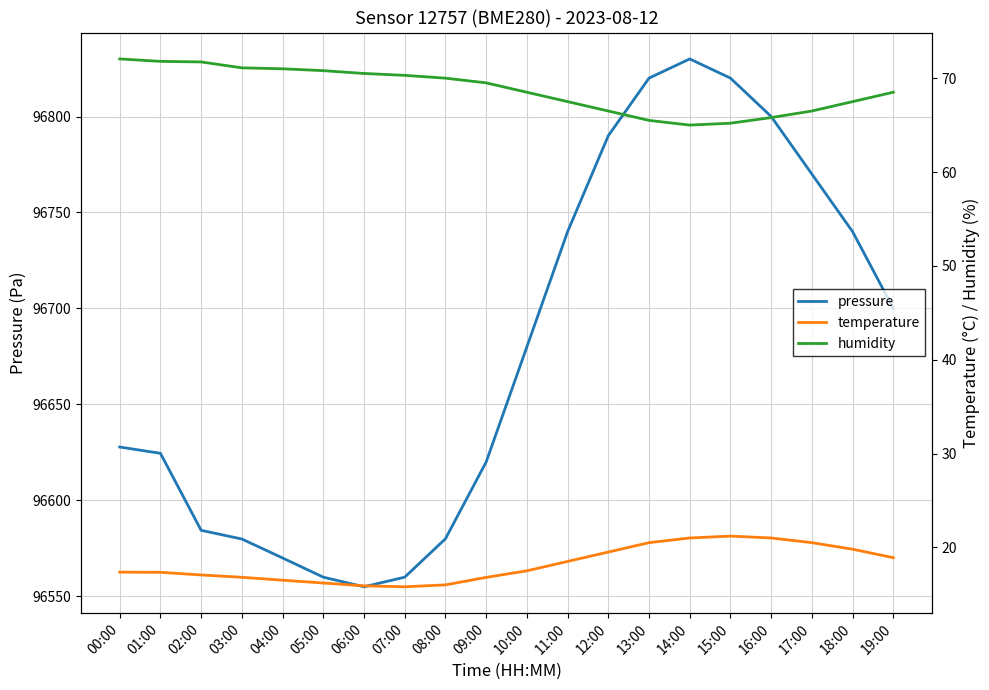

What position from the left is 15:00?

16